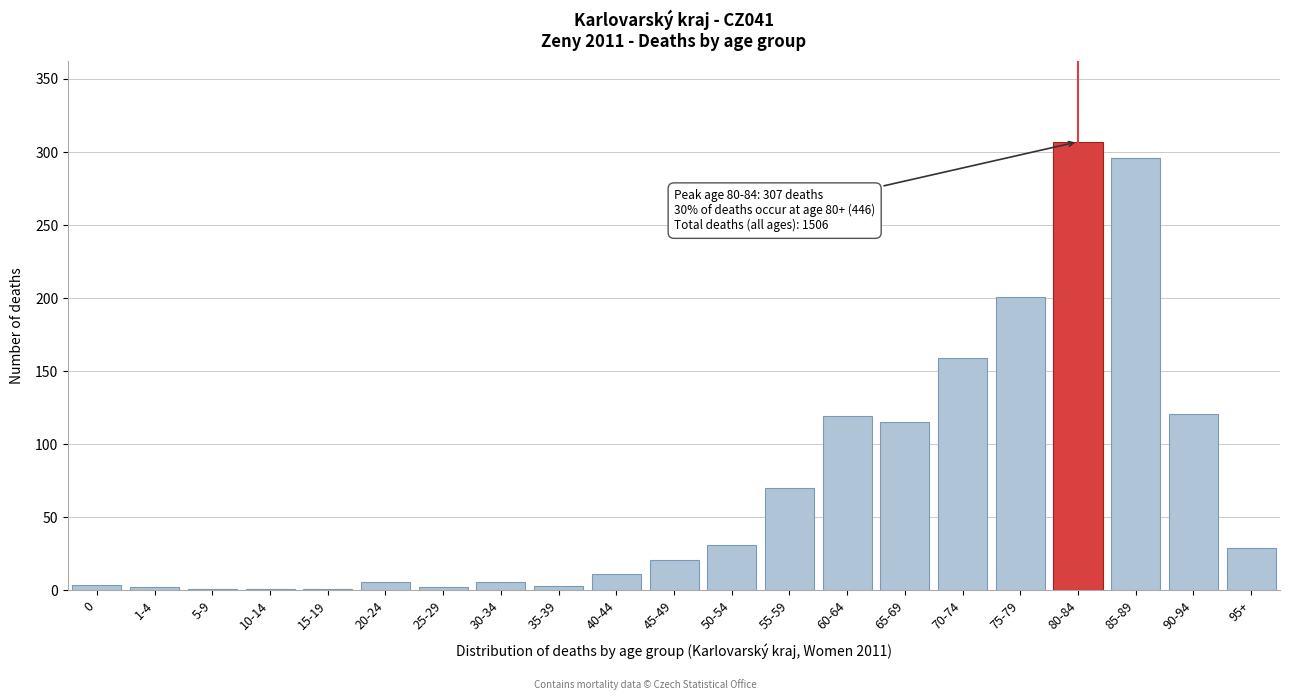

Which category has the highest value across all series?

80-84